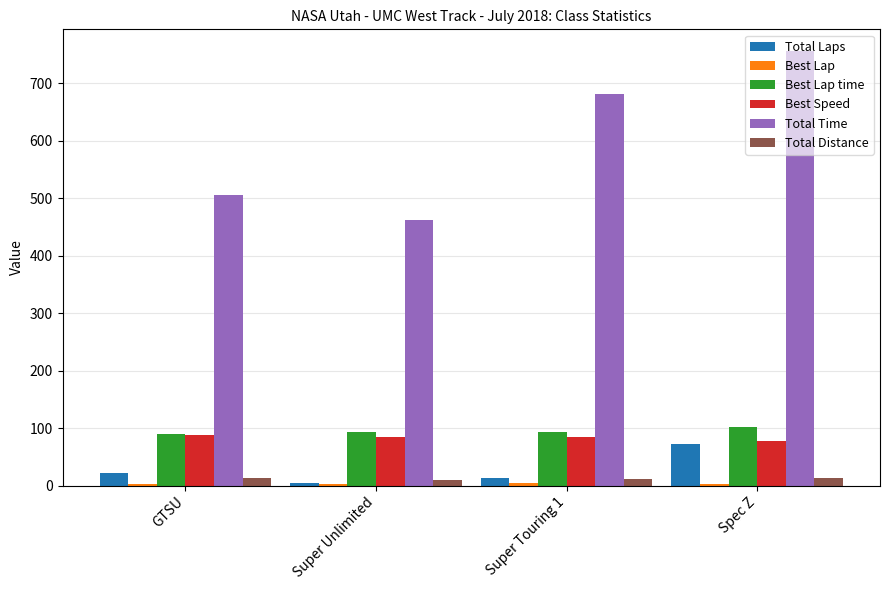

The Total Time series shows 1315.5 at Spec Z. True or false?

False